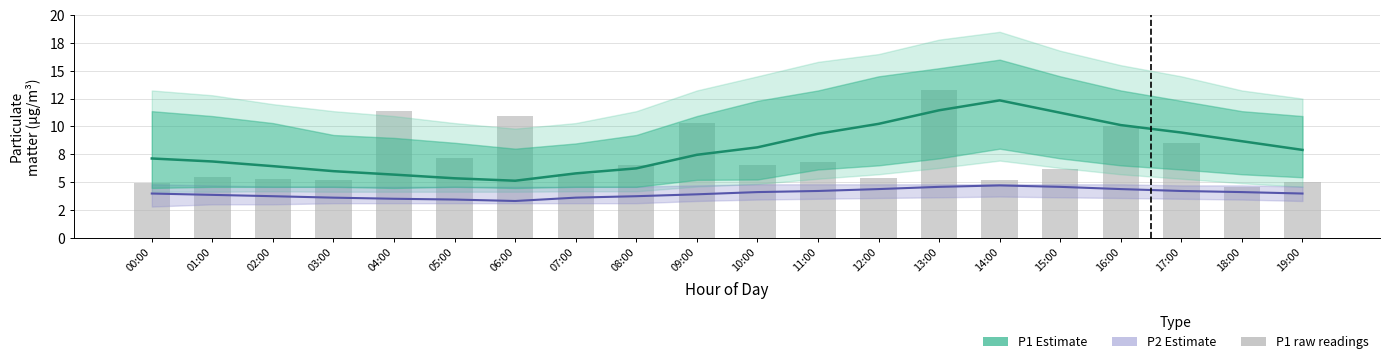

At which label is P1 raw closest to 8?

17:00